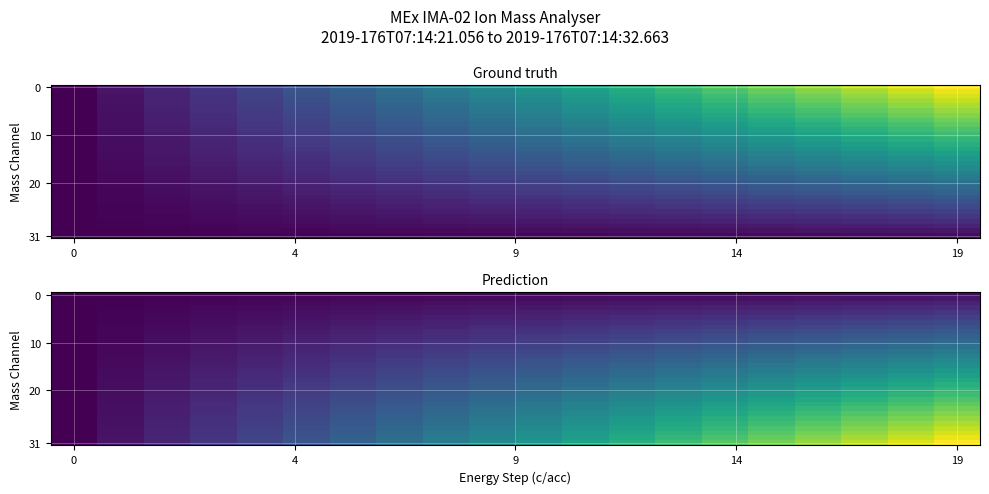

What is the total value across all series at 6?

5.2